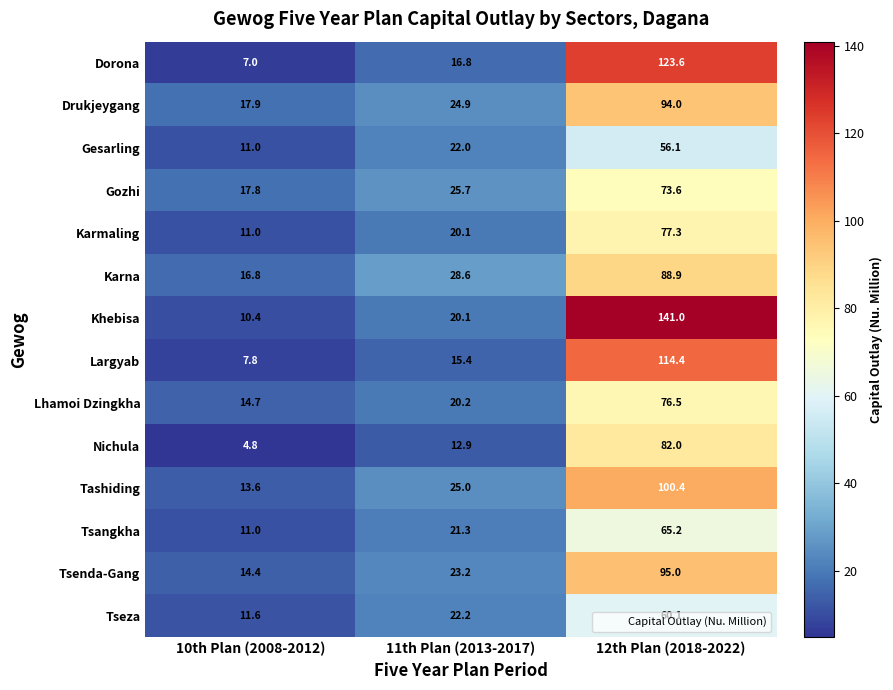

Between 10th Plan (2008-2012) and 12th Plan (2018-2022), which series saw the biggest shift?

Khebisa